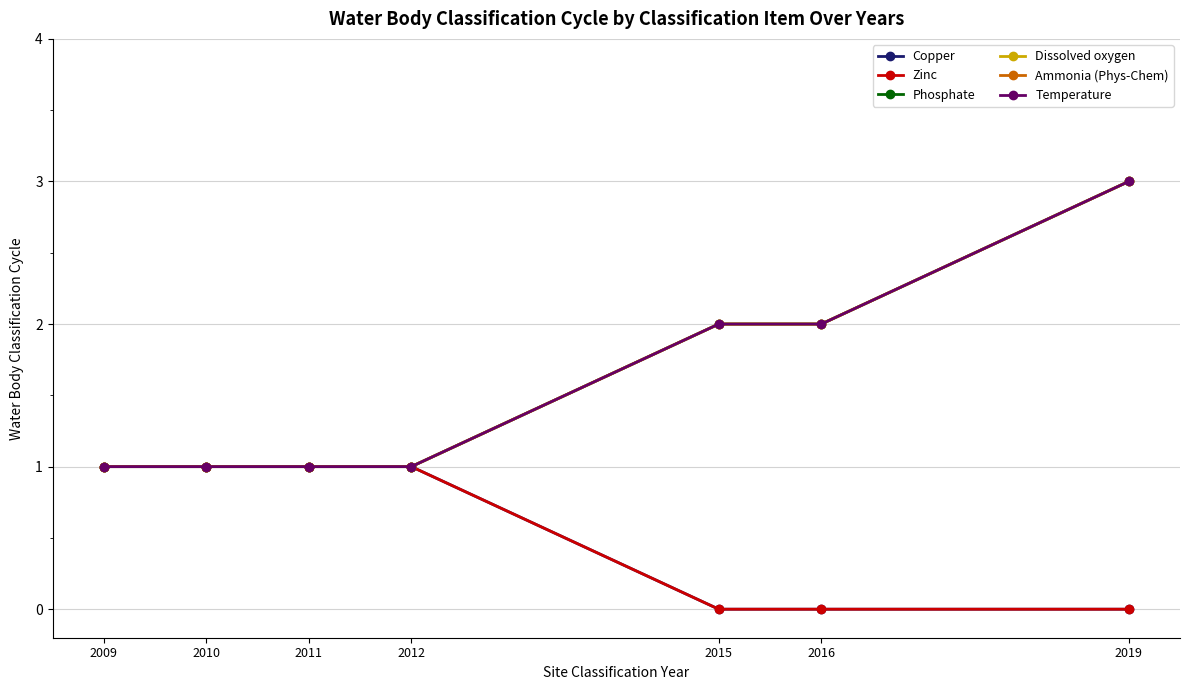

True or false: Ammonia (Phys-Chem) has a value of 2 at 2010.

False